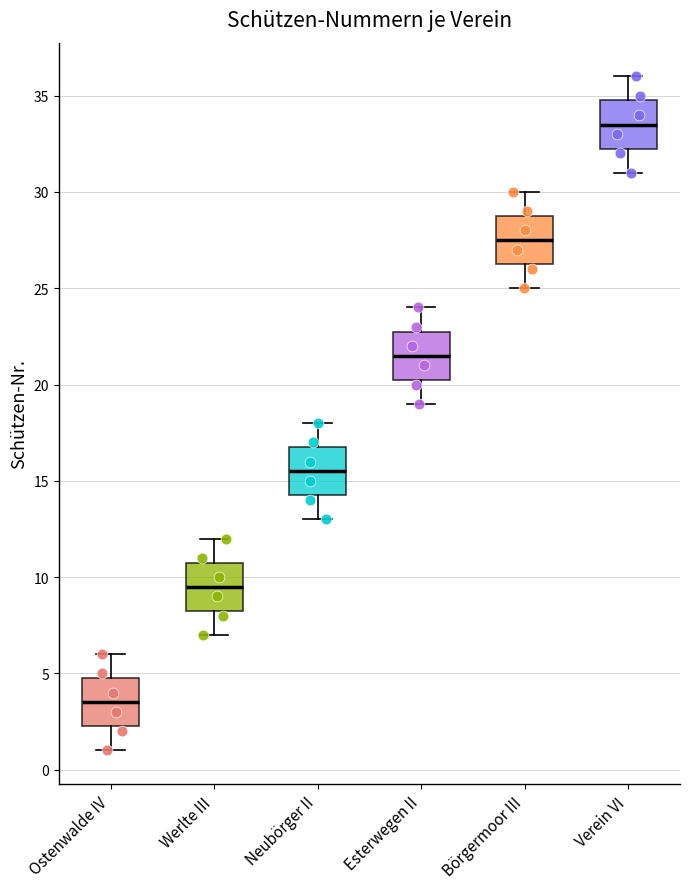

Reading left to right, read every box against the y-axis: the position of its median line, the range the box covers, and the ends of its whiskers. The values are not printed on the chart, so give them approximately, as read against the axis.

Ostenwalde IV: median 3.5, box 2.5 to 5.0, whiskers 1.0 to 6.0
Werlte III: median 9.5, box 8.5 to 11.0, whiskers 7.0 to 12.0
Neubörger II: median 15.5, box 14.5 to 17.0, whiskers 13.0 to 18.0
Esterwegen II: median 21.5, box 20.5 to 23.0, whiskers 19.0 to 24.0
Börgermoor III: median 27.5, box 26.5 to 29.0, whiskers 25.0 to 30.0
Verein VI: median 33.5, box 32.5 to 35.0, whiskers 31.0 to 36.0